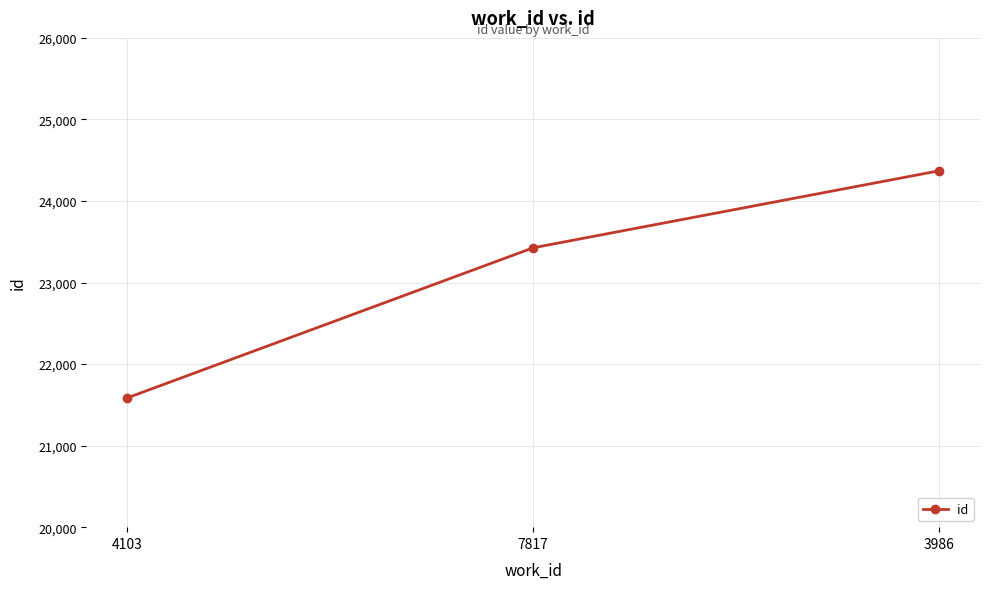

What is the approximate value at 7817?

23426